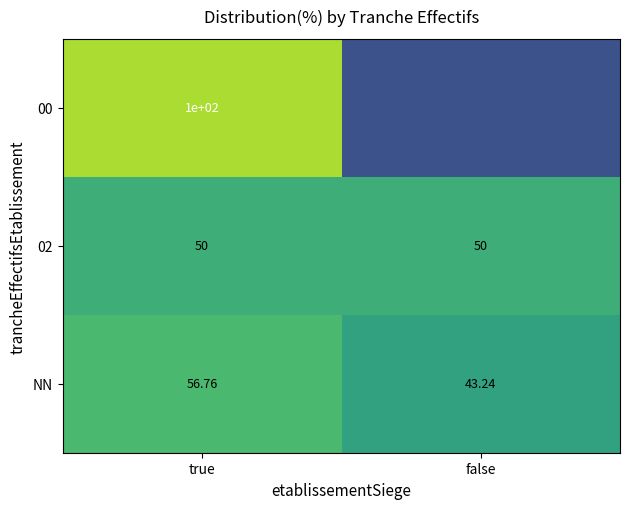

What is the greatest value displayed?

100.0